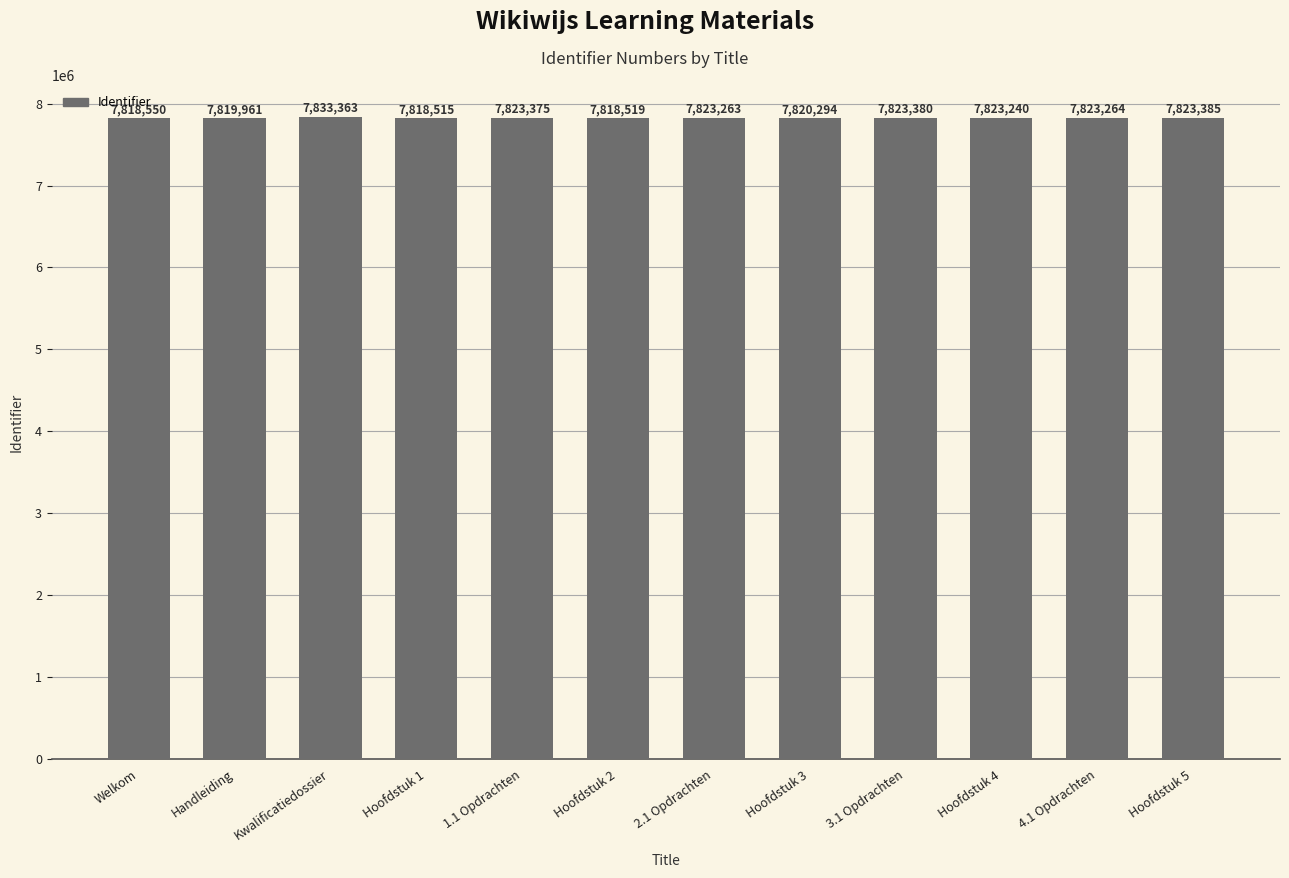

The value at Hoofdstuk 5 is 7823385. True or false?

True